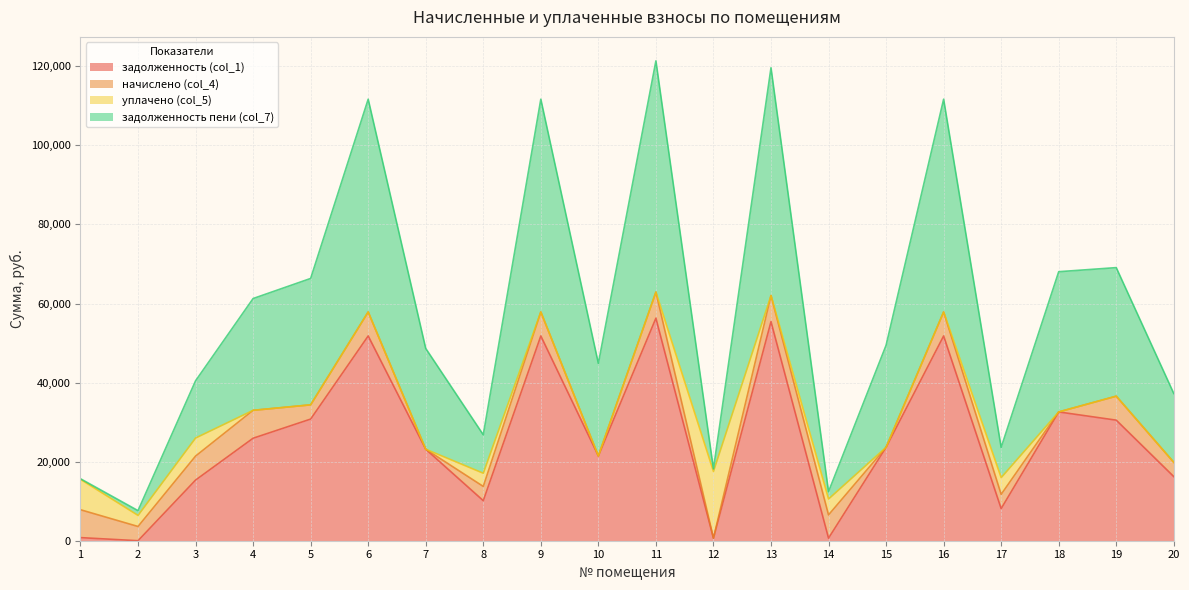

How many lines are shown in the chart?

4